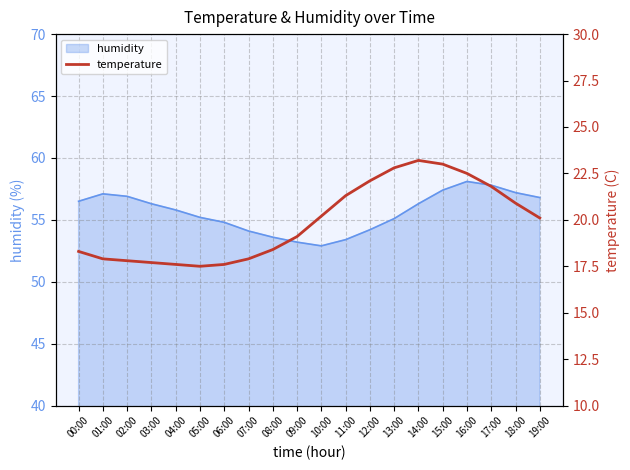

What is the highest value of the humidity series?

58.1